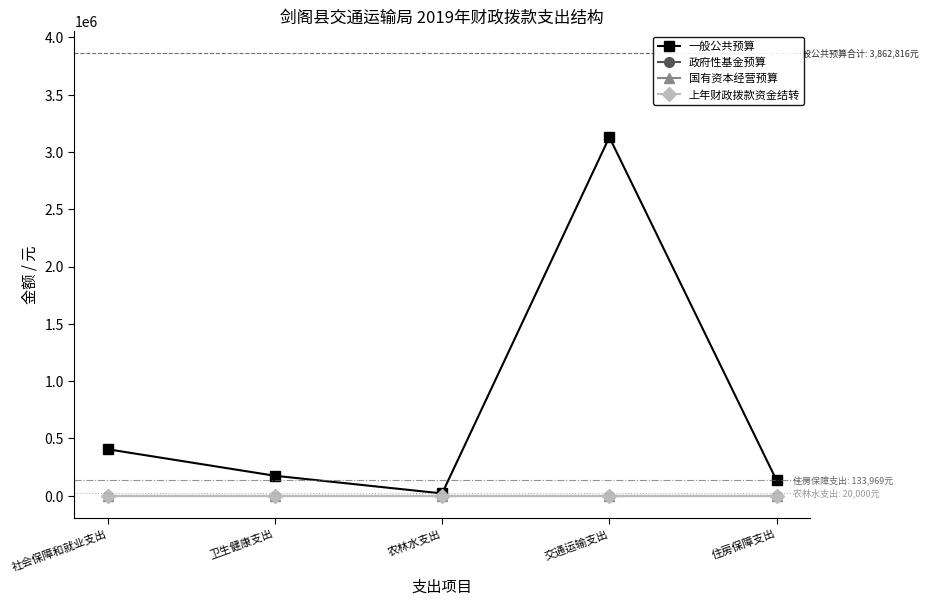

True or false: 上年财政拨款资金结转 and 一般公共预算 intersect in this chart.

False